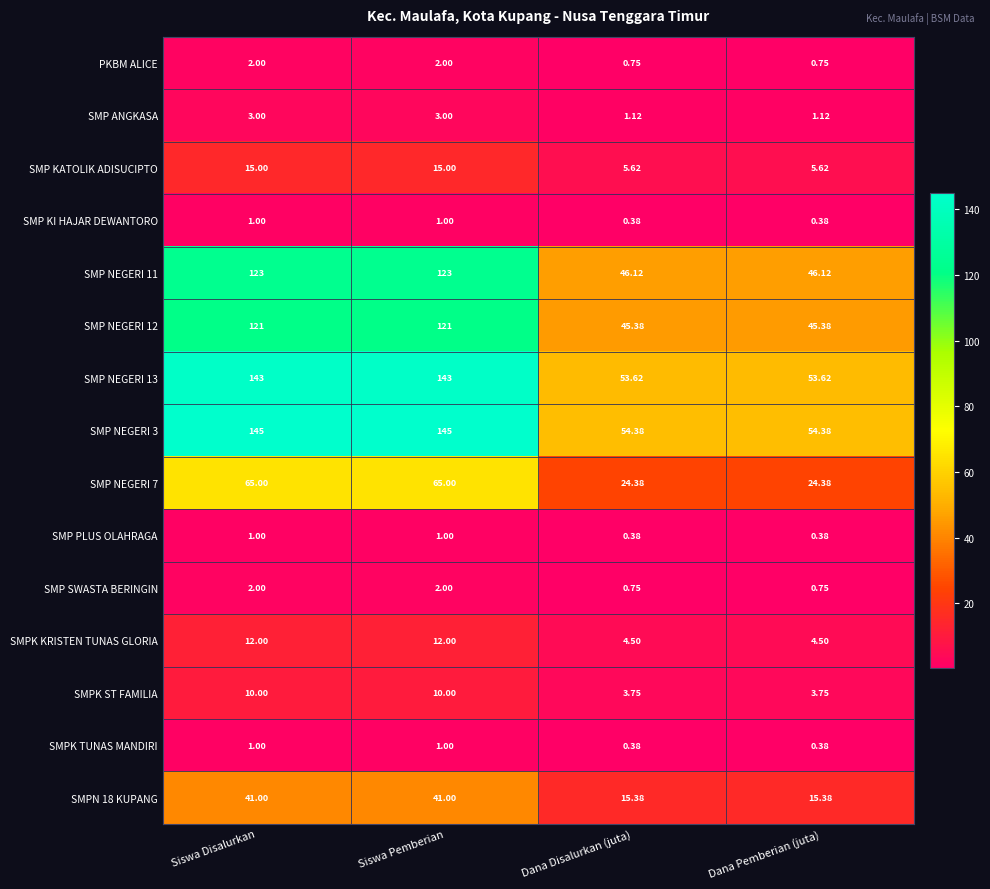

What is the spread (max minus min) of values at Siswa Disalurkan?

144.0